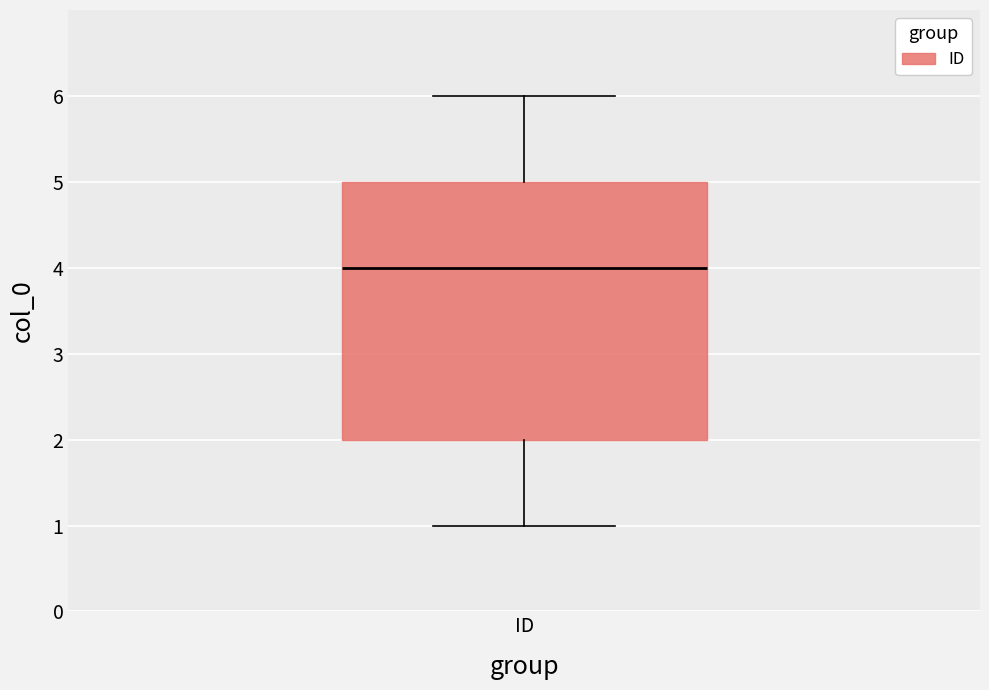

Transcribe this box plot: give where the median line is, the range the box spans, and where the two whiskers end, as read against the y-axis. The values are not printed on the chart, so give them approximately, as read against the axis.

median 4, box 2 to 5, whiskers 1 to 6